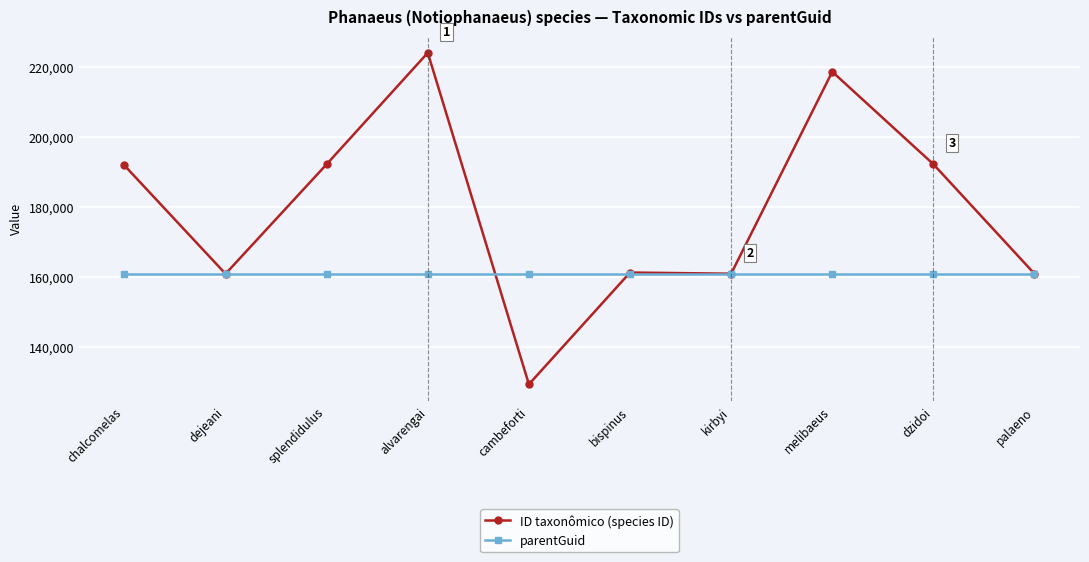

Where is the first local minimum for ID taxonômico (species ID)?

dejeani